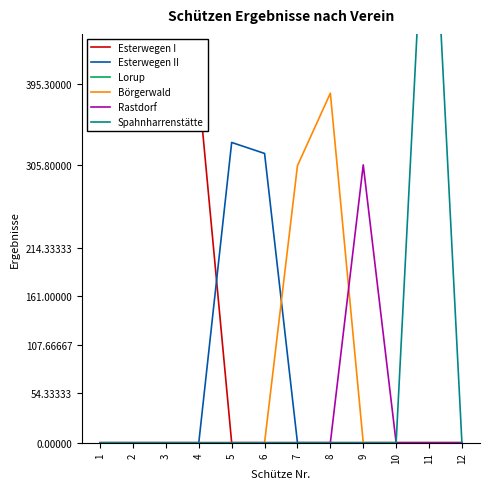

Which has a higher value, 1 or 12?

1